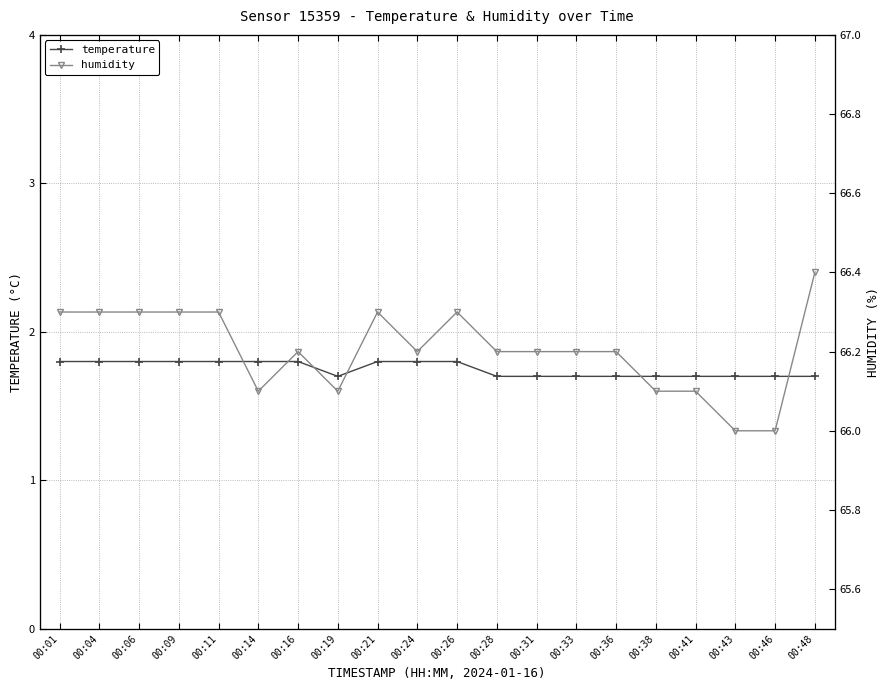

In humidity, how many points are lower than both neighbors (excluding endpoints)?

3